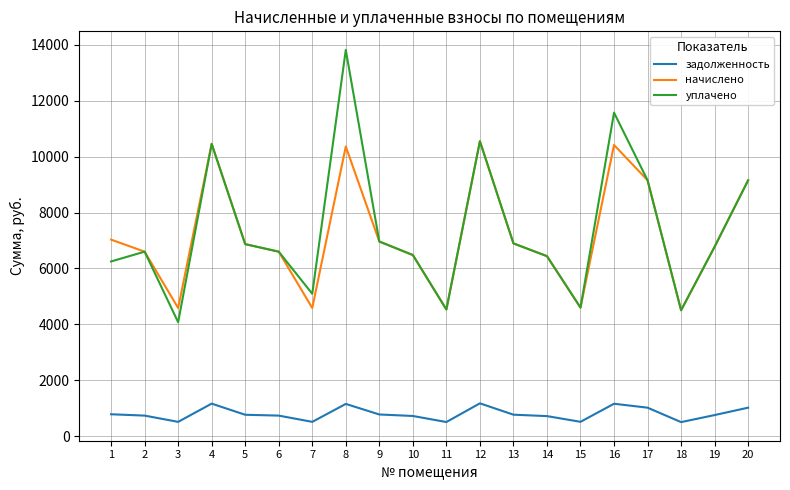

What is the maximum value for уплачено?

13822.4